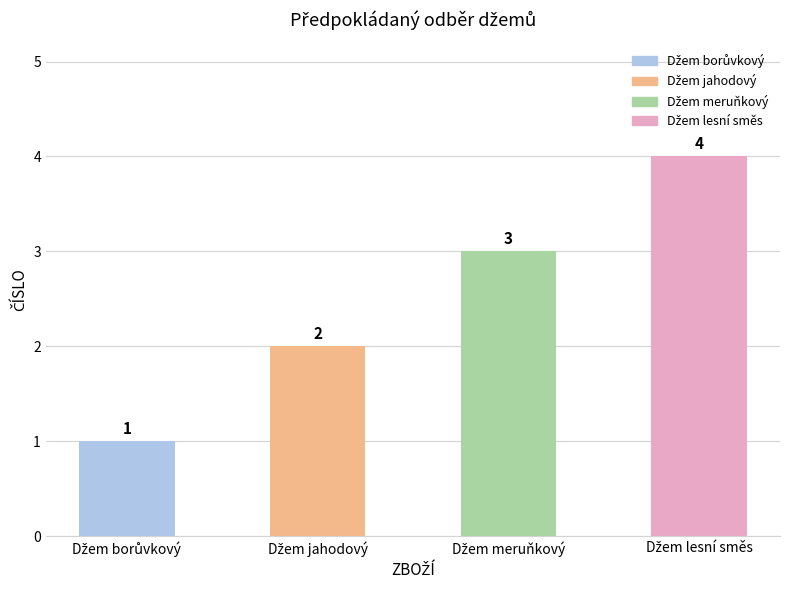

How many values are between 2 and 4?

3